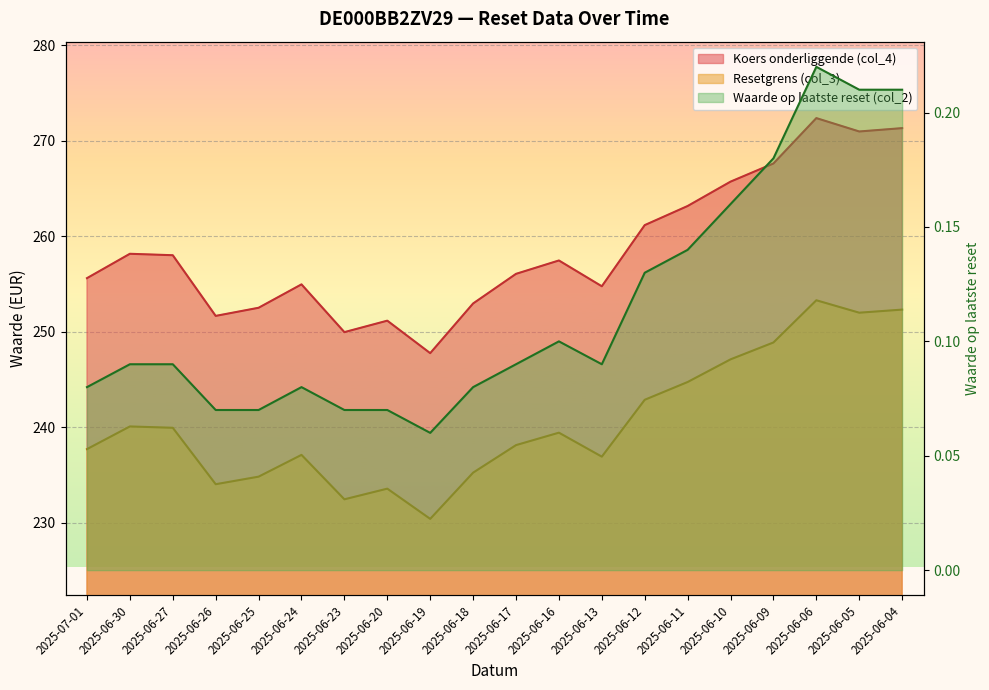

Which series has the widest spread of values?

Koers onderliggende (col_4)